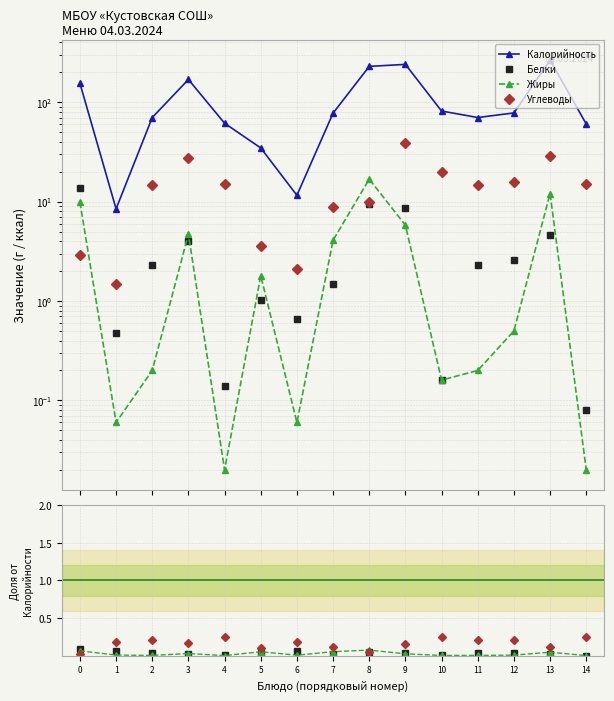

Between 13 and 14, which series saw the biggest shift?

Калорийность